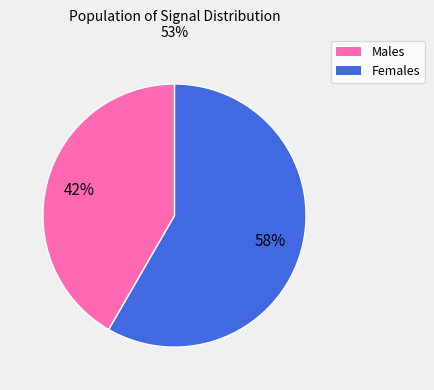

How many segments does this pie chart have?

2